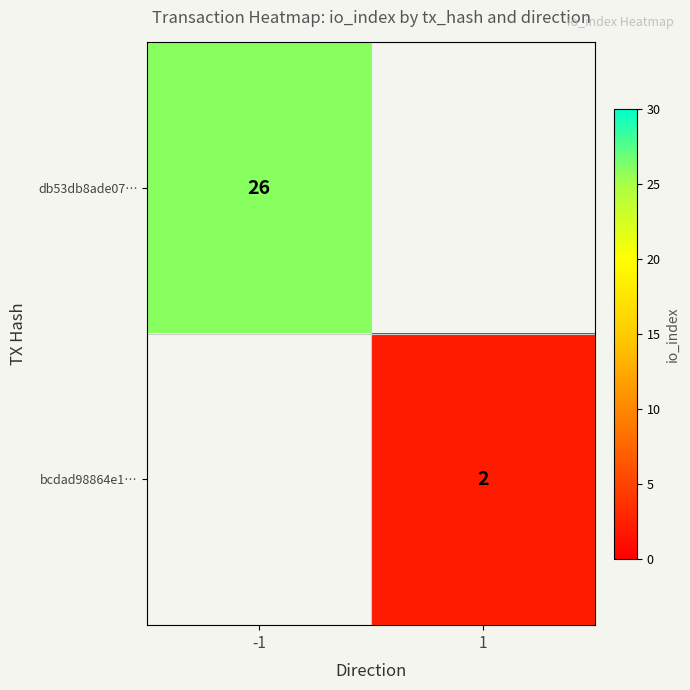

The db53db8ade07… series shows 26 at -1. True or false?

True